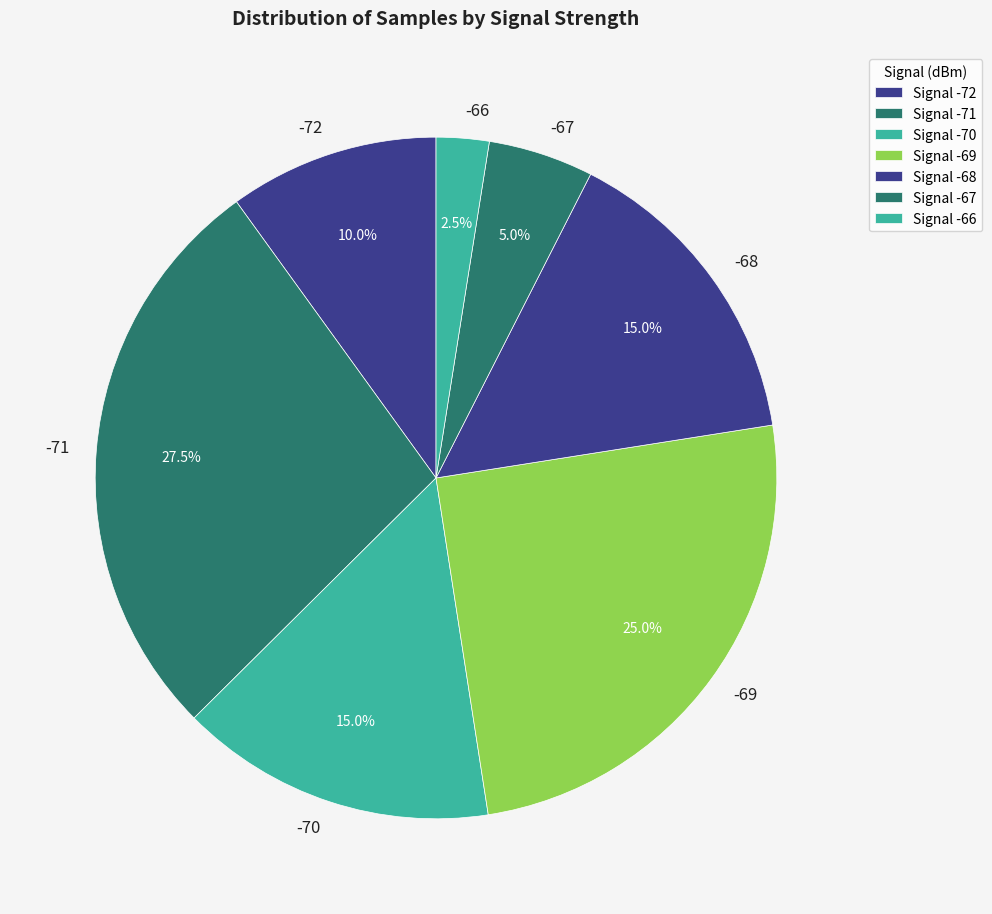

Combined, do -66 and -68 account for over 50%?

No